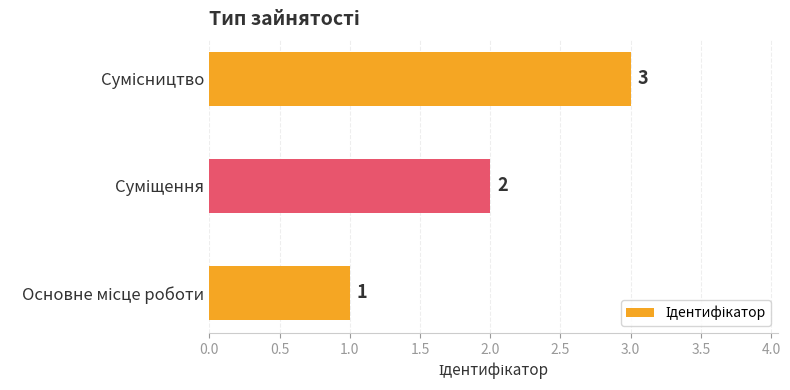

How many values are between 1 and 3?

3